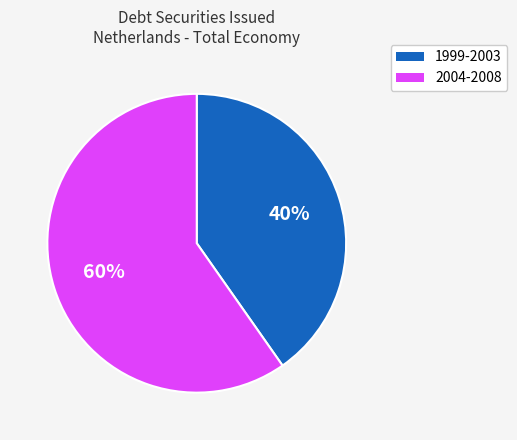

Is there any slice that represents more than half of the pie?

Yes